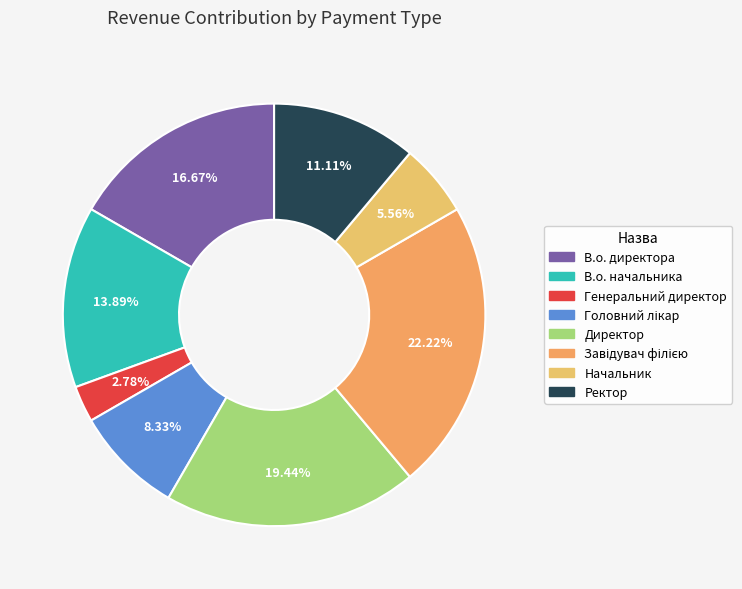

Does Начальник represent more than half of the total?

No